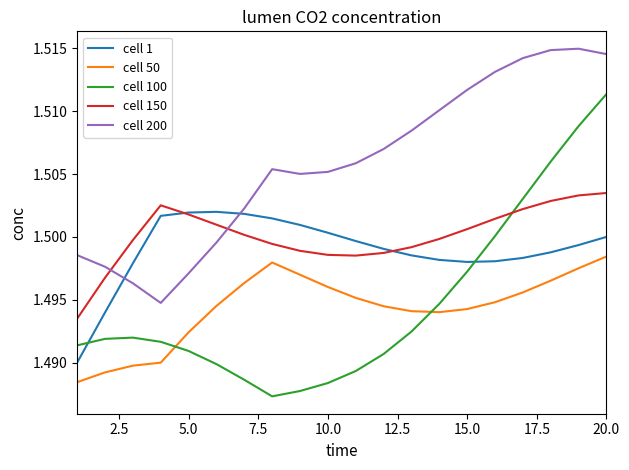

True or false: cell 50 has more than 2 interior local peaks.

False